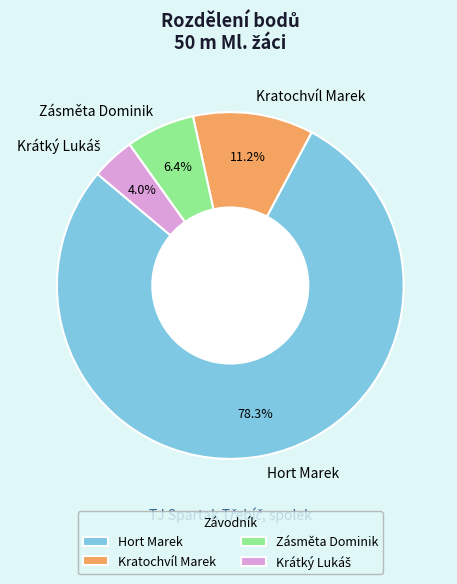

Is it true that Hort Marek is 78% of the pie?

True